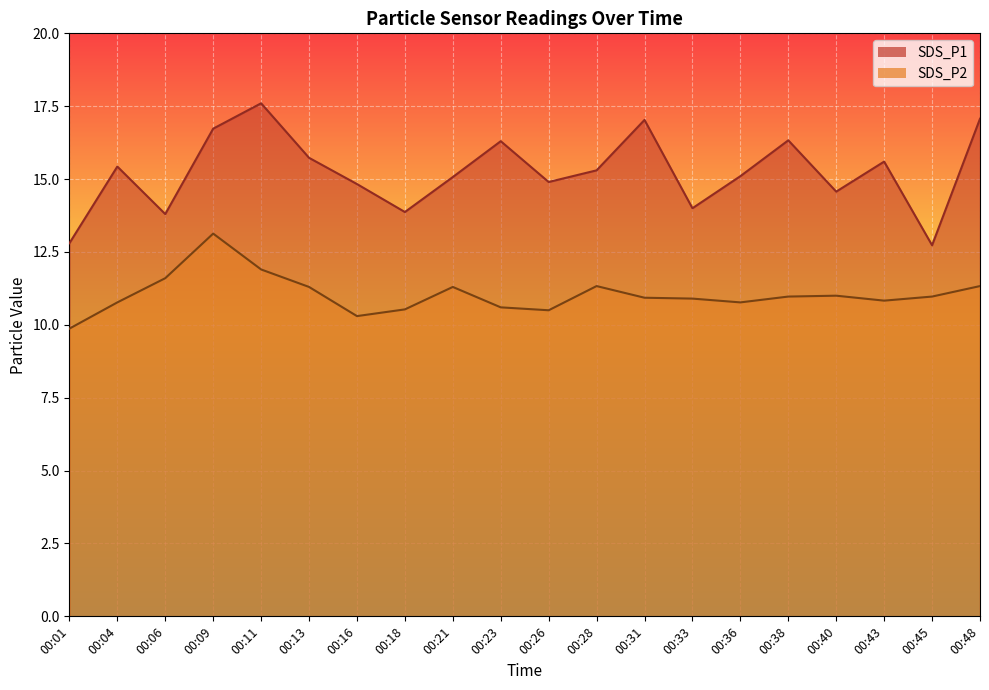

The SDS_P2 series shows 11.0 at 00:38. True or false?

True